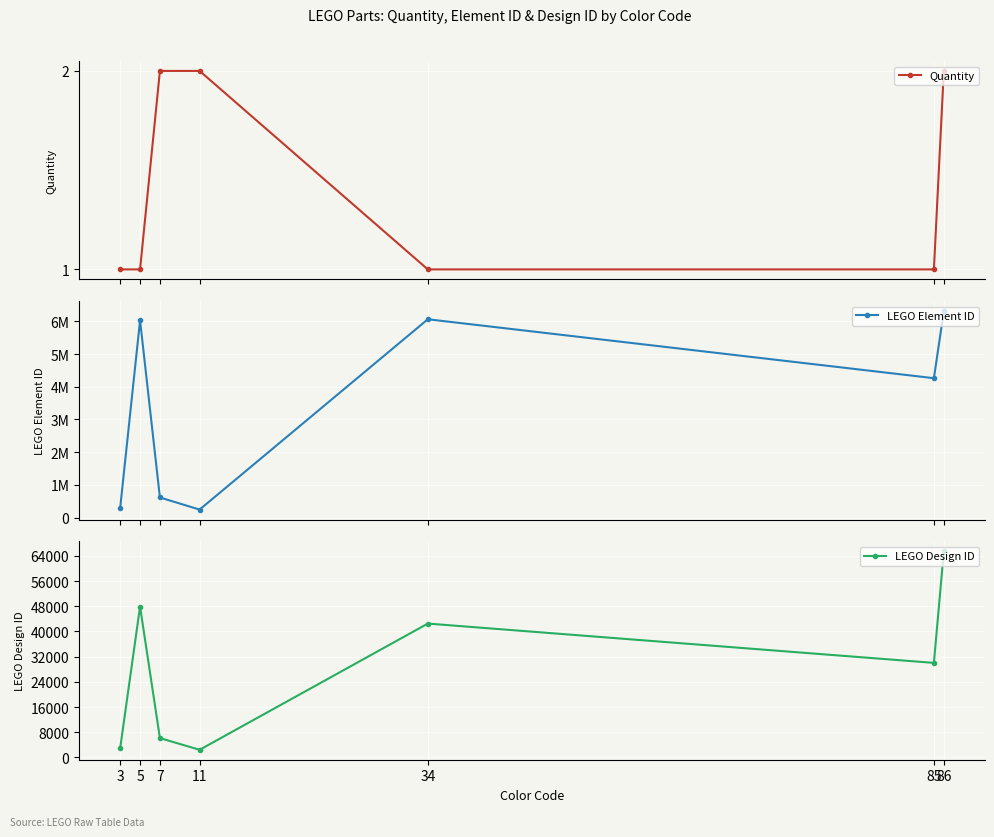

Count the number of data series in this chart.

3